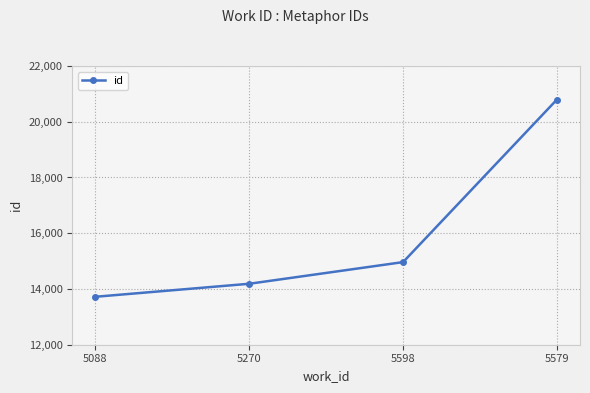

Approximately how many times larger is the value at 5598 compared to 5579?

0.7